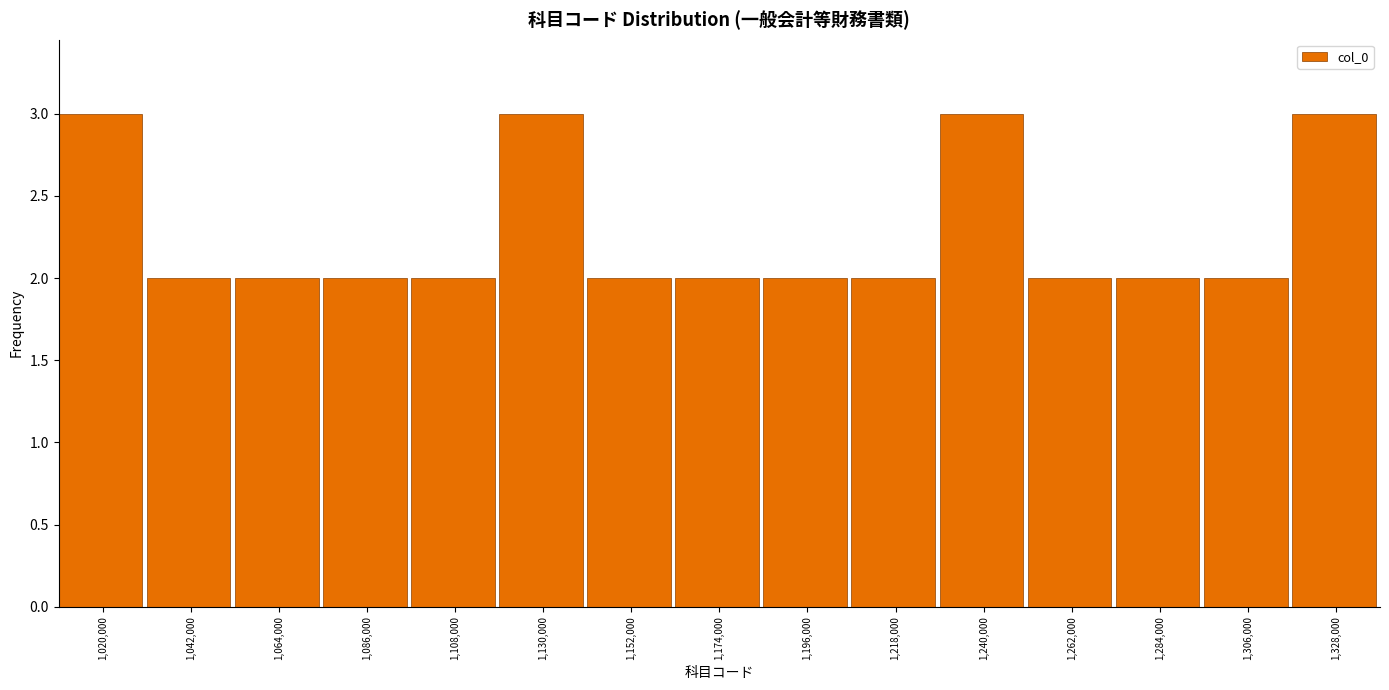

Reading left to right, what are all the values shown in this chart?

3	2	2	2	2	3	2	2	2	2	3	2	2	2	3